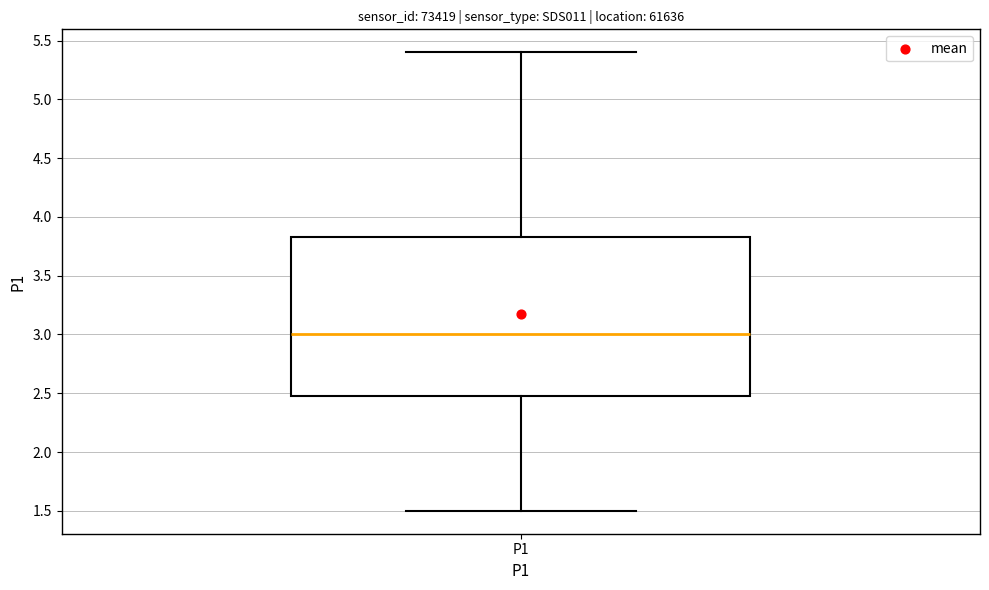

Read this box plot against the y-axis: the position of the median line, the range covered by the box, and the ends of both whiskers. The values are not printed on the chart, so give them approximately, as read against the axis.

median 3.00, box 2.50 to 3.85, whiskers 1.50 to 5.40